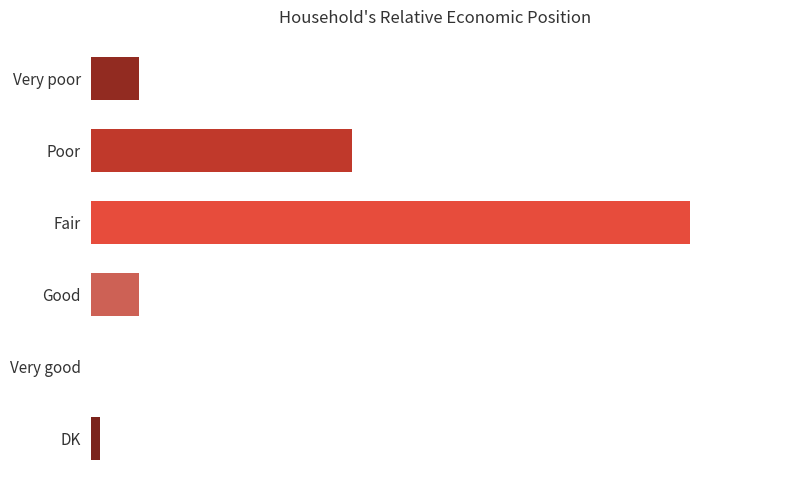

What is the sum of all values?

100